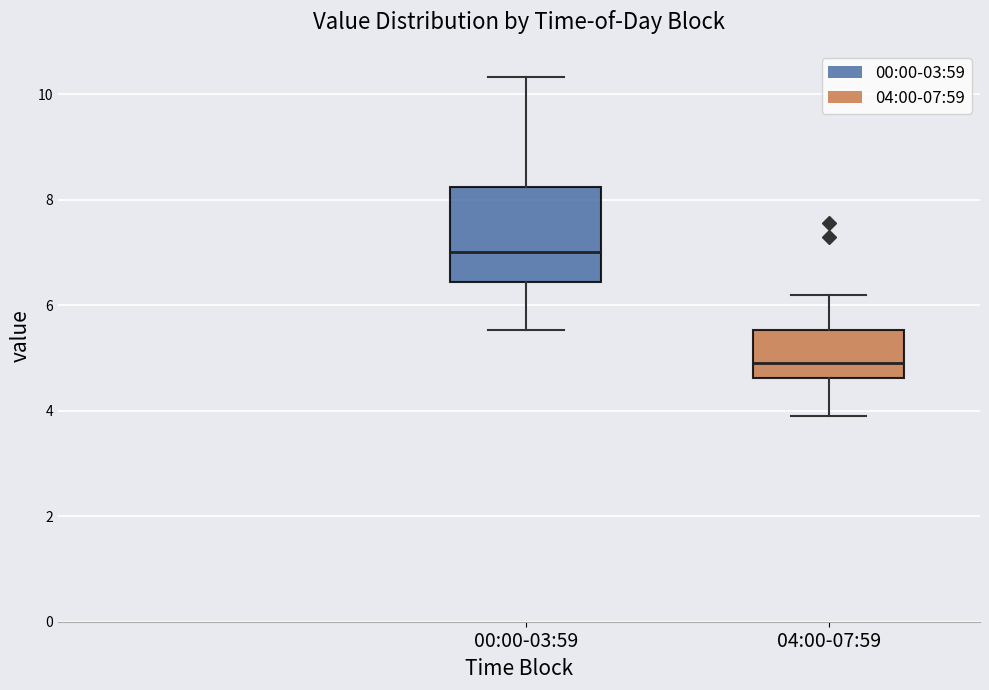

Reading left to right, read every box against the y-axis: the position of its median line, the range the box covers, and the ends of its whiskers. The values are not printed on the chart, so give them approximately, as read against the axis.

00:00-03:59: median 7.0, box 6.4 to 8.2, whiskers 5.6 to 10.4
04:00-07:59: median 5.0, box 4.6 to 5.6, whiskers 4.0 to 6.2